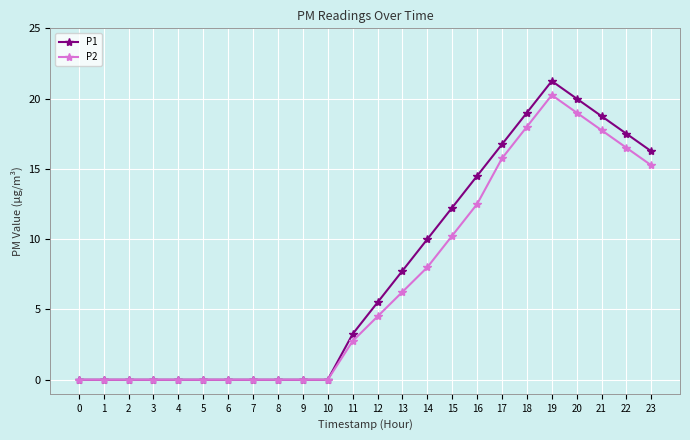

How many data points in P2 are above 4?

12